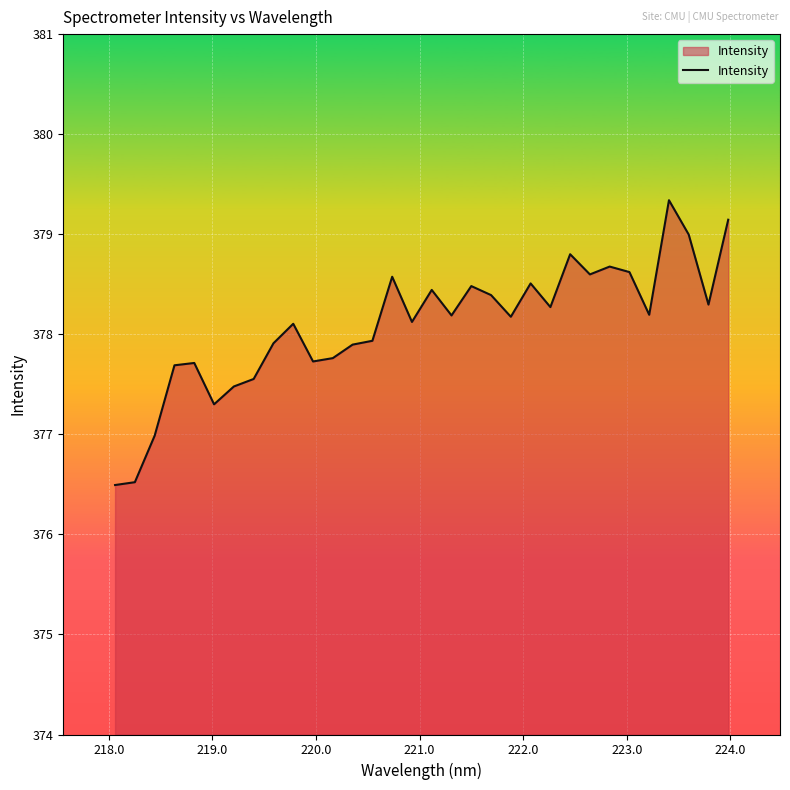

What is the greatest value displayed?

379.3